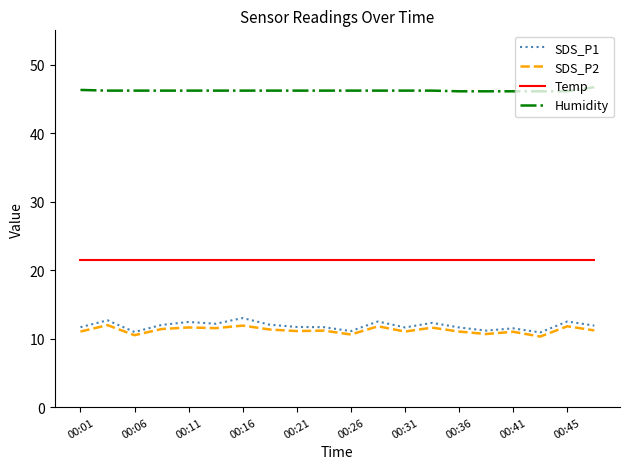

True or false: Temp and SDS_P2 cross at least once.

False